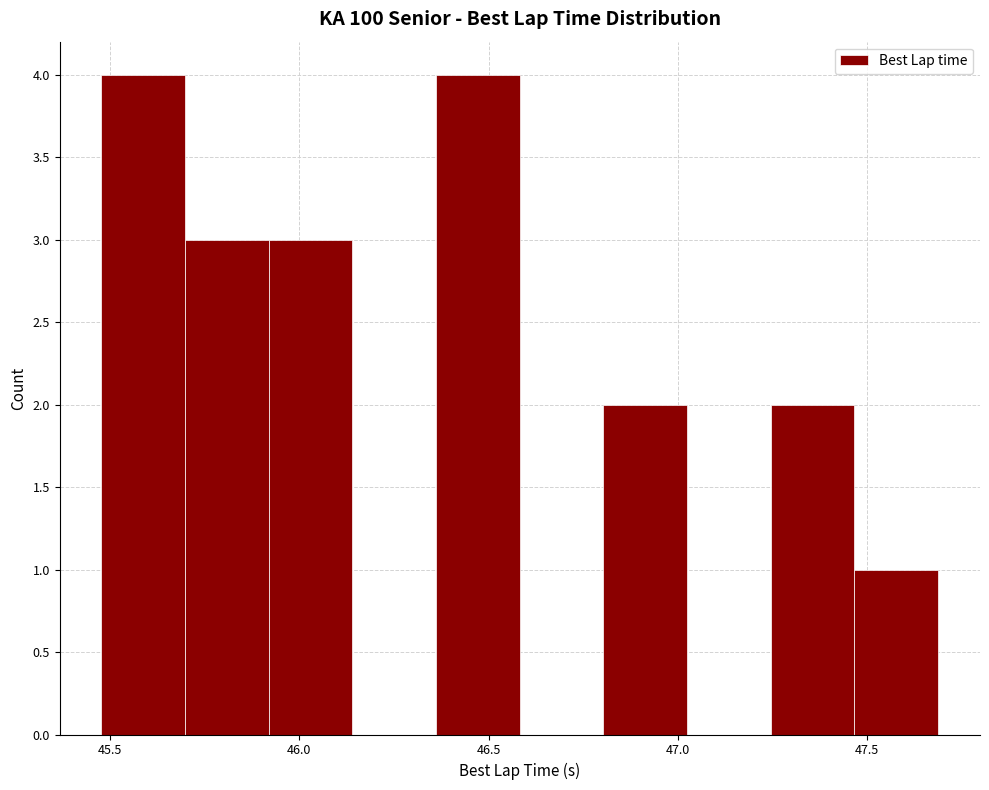

Reading left to right, transcribe this chart: for each bar, give the range it covers on the x-axis and its height. Neither the bar edges nor the heights are printed on the chart, so give them approximately, as read against the axes.

45.50 to 45.70: 4
45.70 to 45.90: 3
45.90 to 46.15: 3
46.15 to 46.35: 0
46.35 to 46.60: 4
46.60 to 46.80: 0
46.80 to 47.00: 2
47.00 to 47.25: 0
47.25 to 47.45: 2
47.45 to 47.70: 1